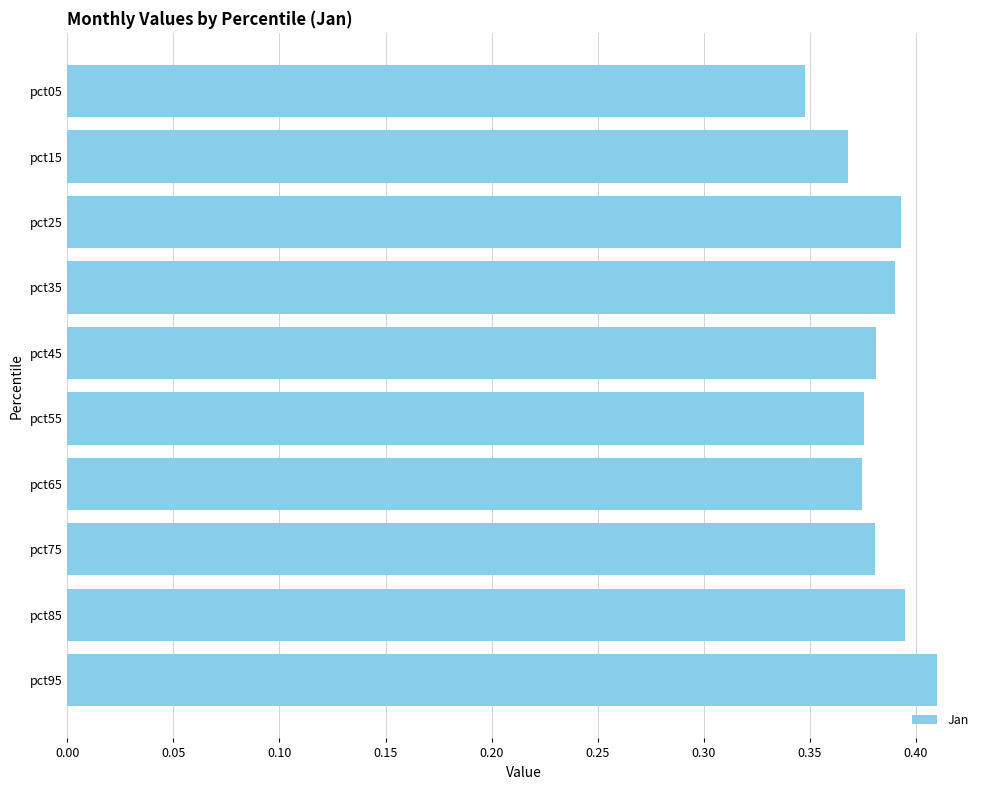

At which category does the chart reach its peak across all series?

pct95